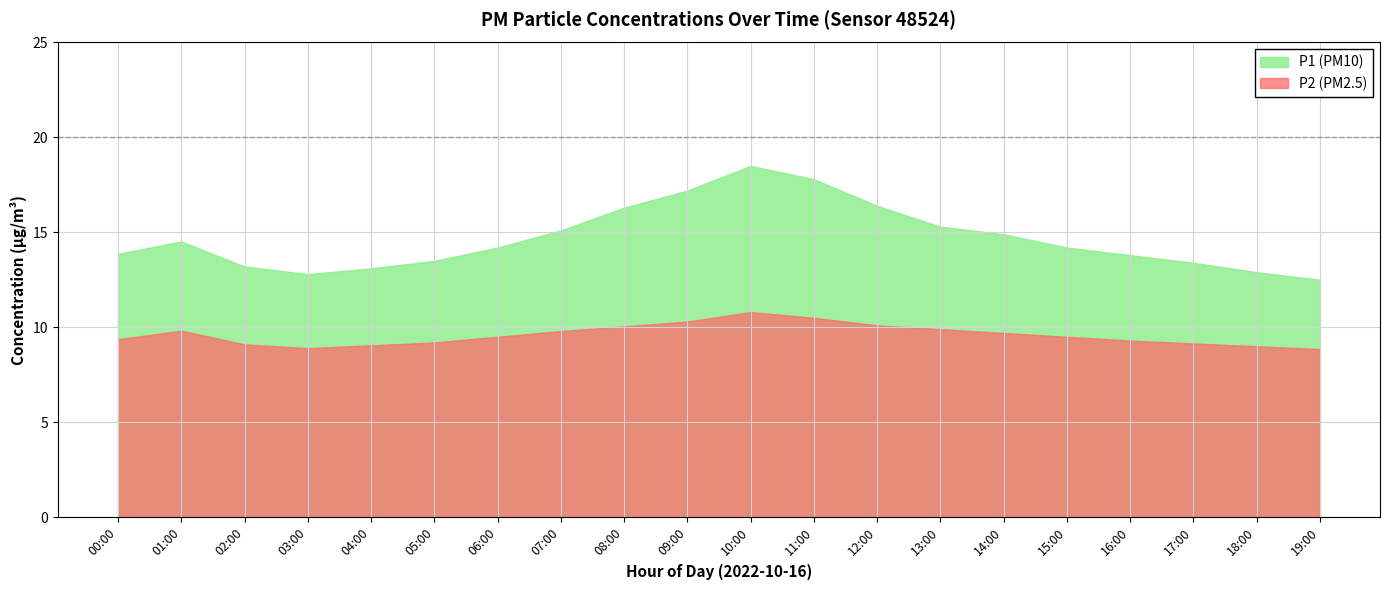

At which category is the sum across all series the highest?

10:00